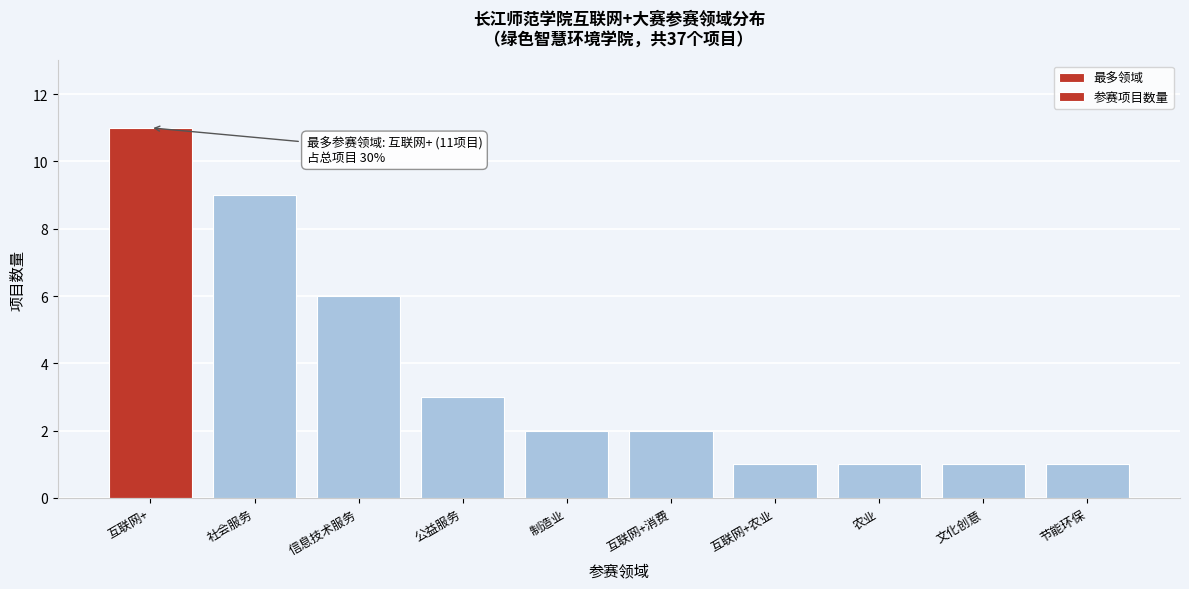

Reading left to right, list all the values displayed in this chart.

11	9	6	3	2	2	1	1	1	1